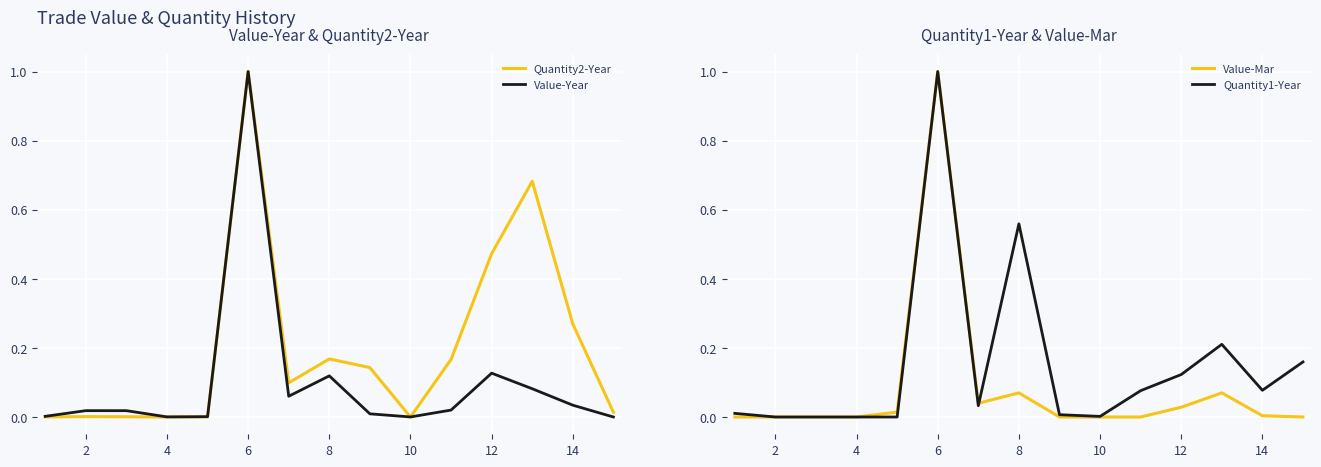

Which series ends up on top after the final intersection of Quantity2-Year and Value-Year?

Quantity2-Year